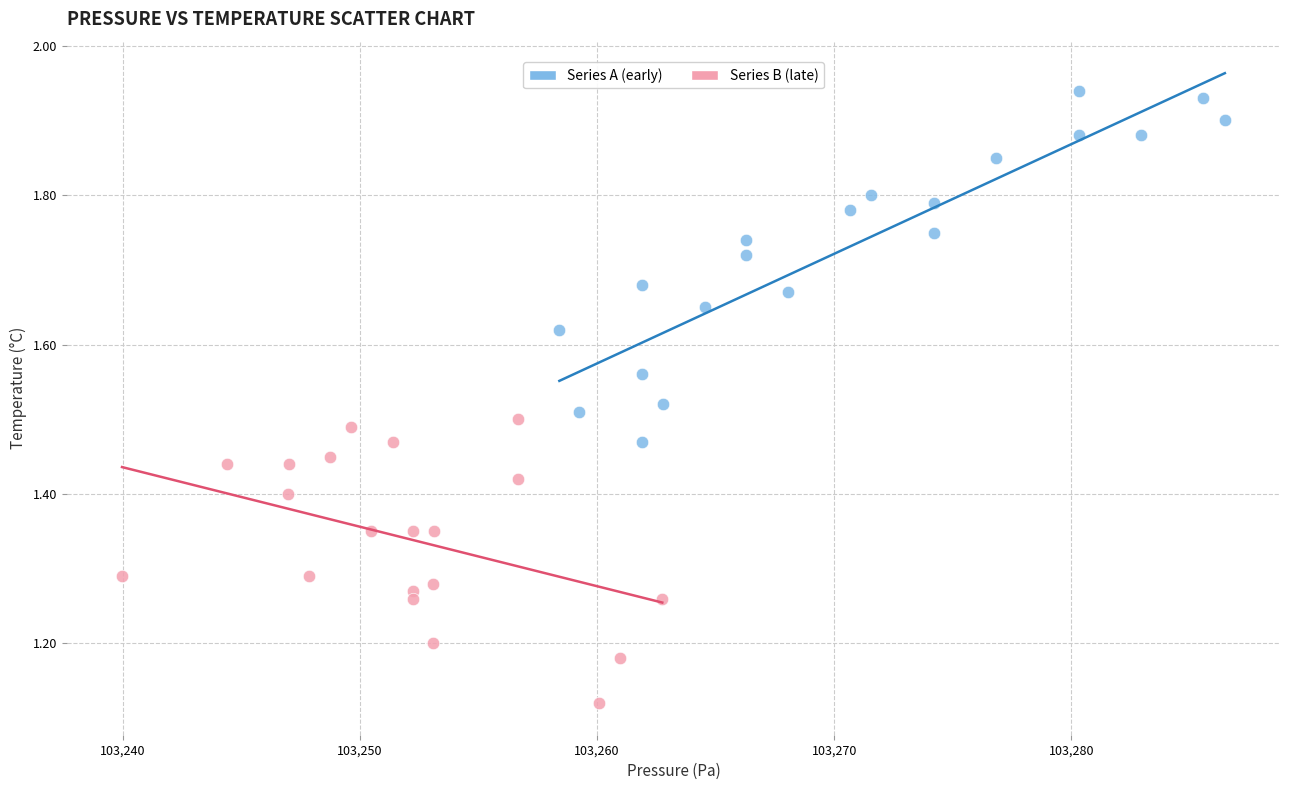

Which series contains the highest Y value?

Series A (early)